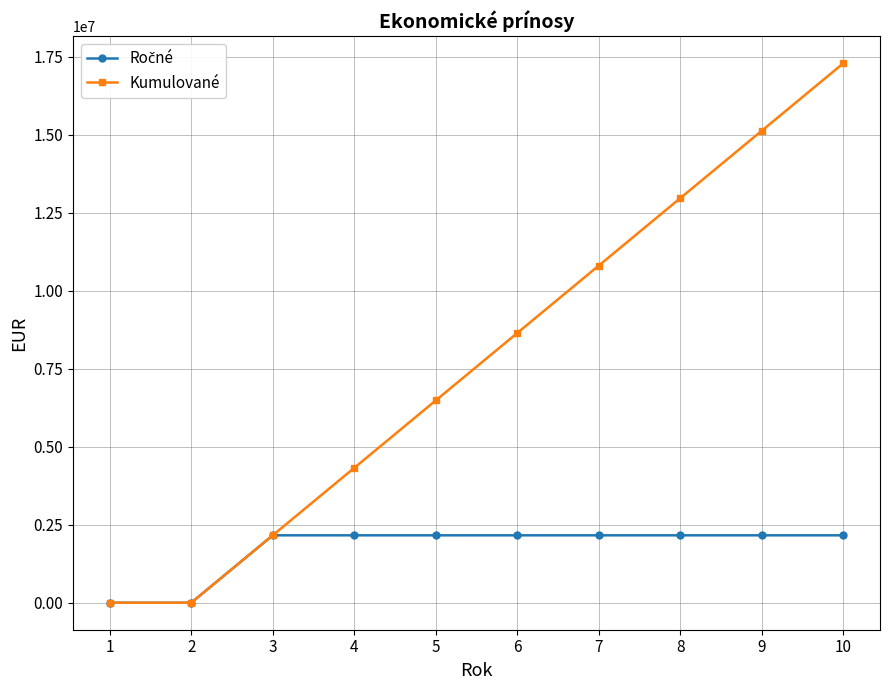

What is the spread (max minus min) of values at 5?

4320761.3